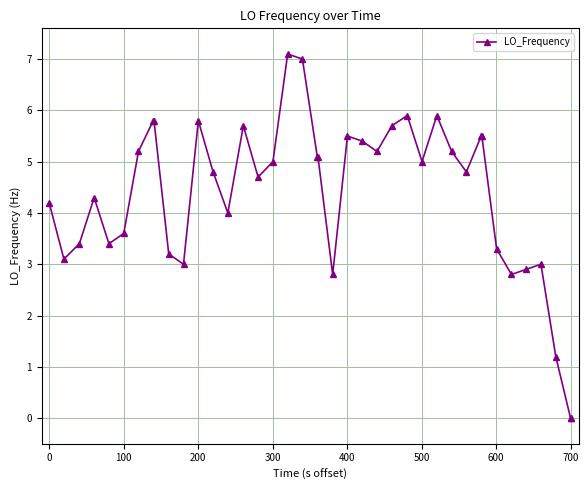

How many lines are shown in the chart?

1